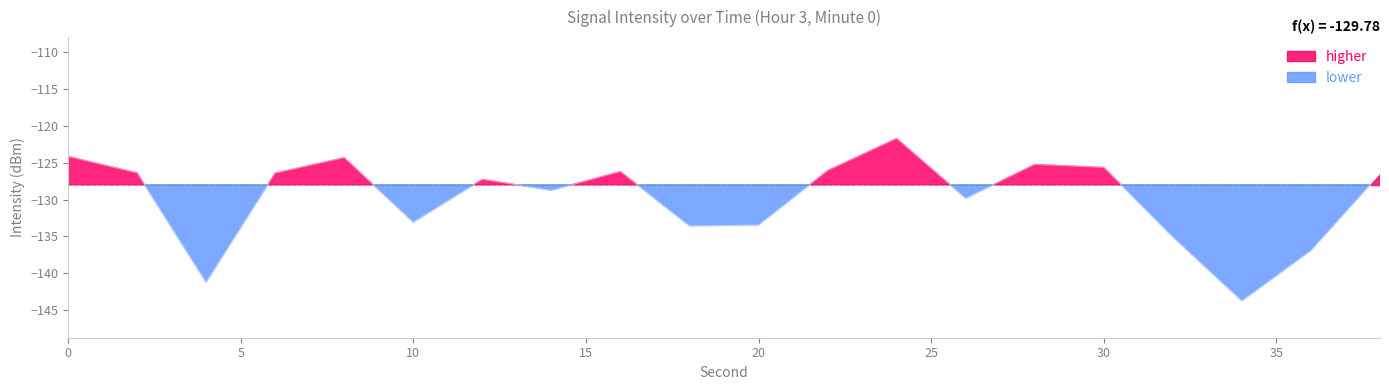

Reading left to right, extract all data points from this chart.

0=-124.2	2=-126.4	4=-141.2	6=-126.4	8=-124.3	10=-133.1	12=-127.3	14=-128.8	16=-126.2	18=-133.6	20=-133.4	22=-126.1	24=-121.7	26=-129.8	28=-125.3	30=-125.7	32=-135.1	34=-143.7	36=-136.9	38=-126.5